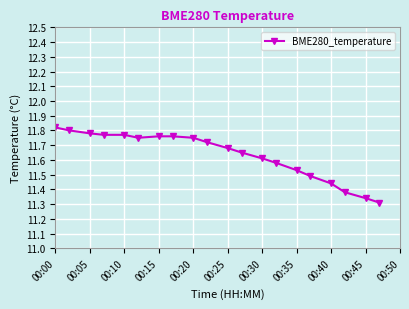

What is the difference between the second highest and second lowest values?

0.5